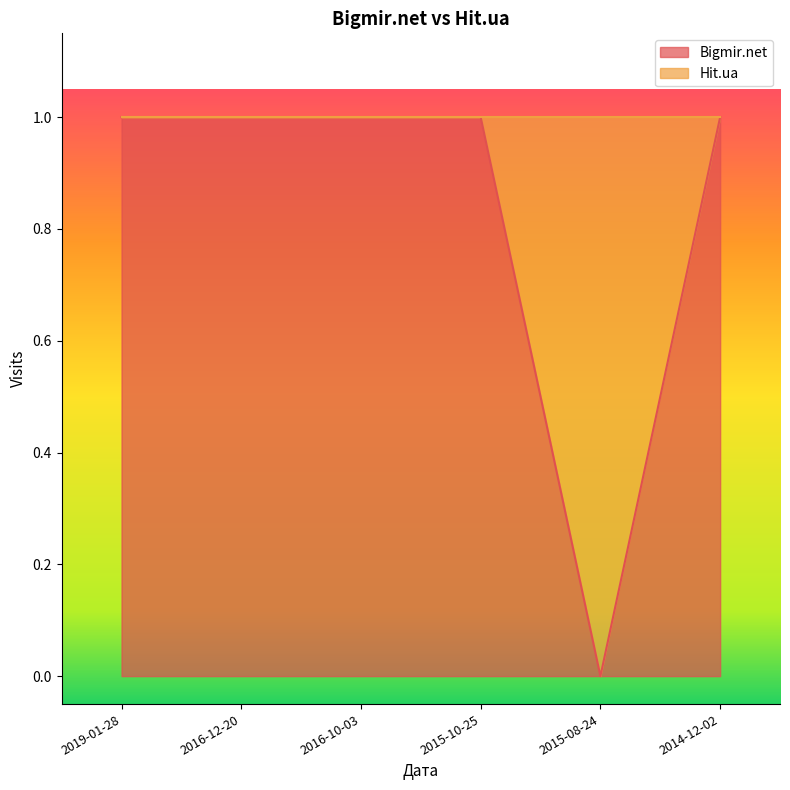

True or false: the data has more than 2 interior local peaks.

False